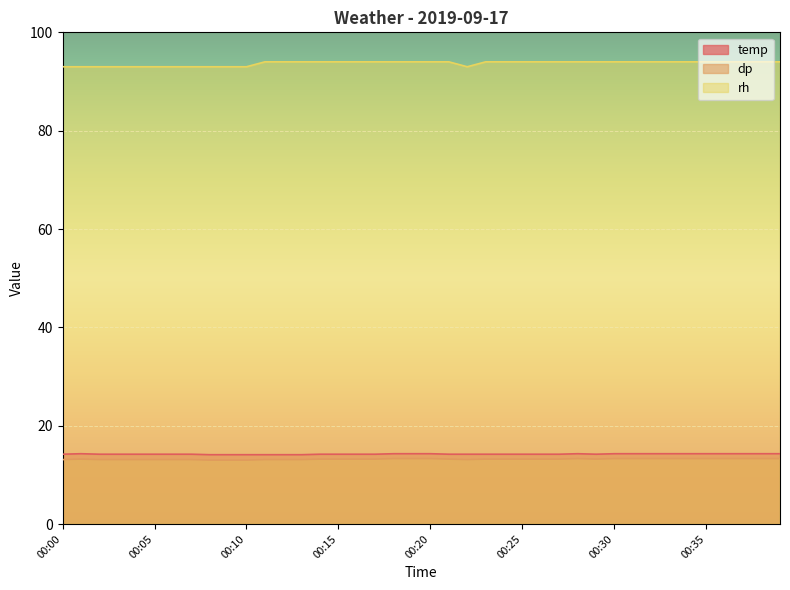

The rh series shows 125.2 at 00:01. True or false?

False